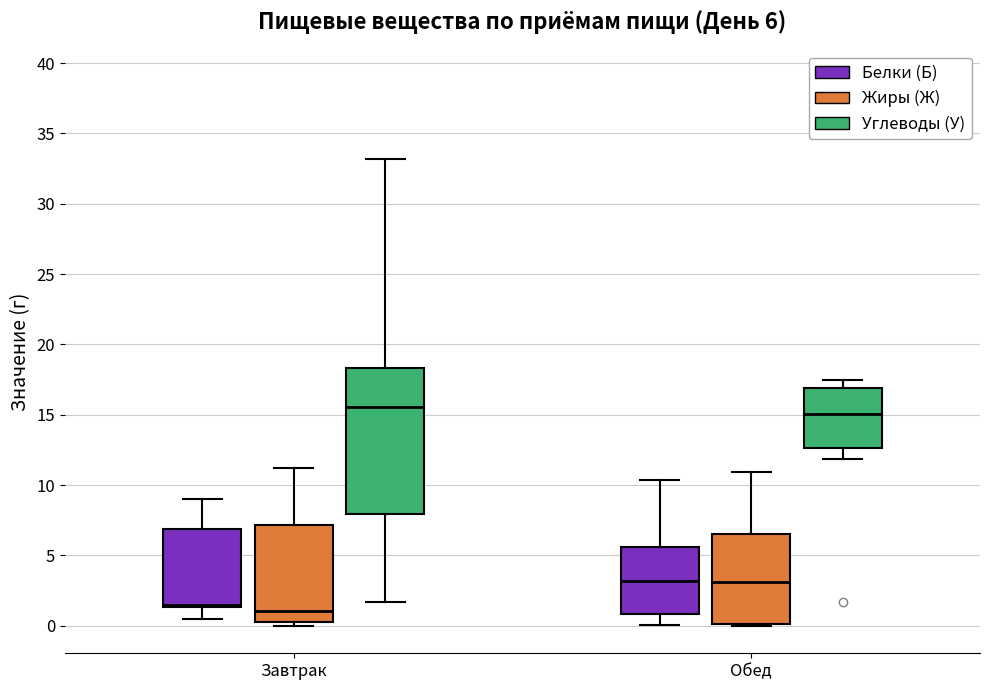

Which box is the tallest, from its lower edge to its upper edge?

Завтрак (Углеводы (У))